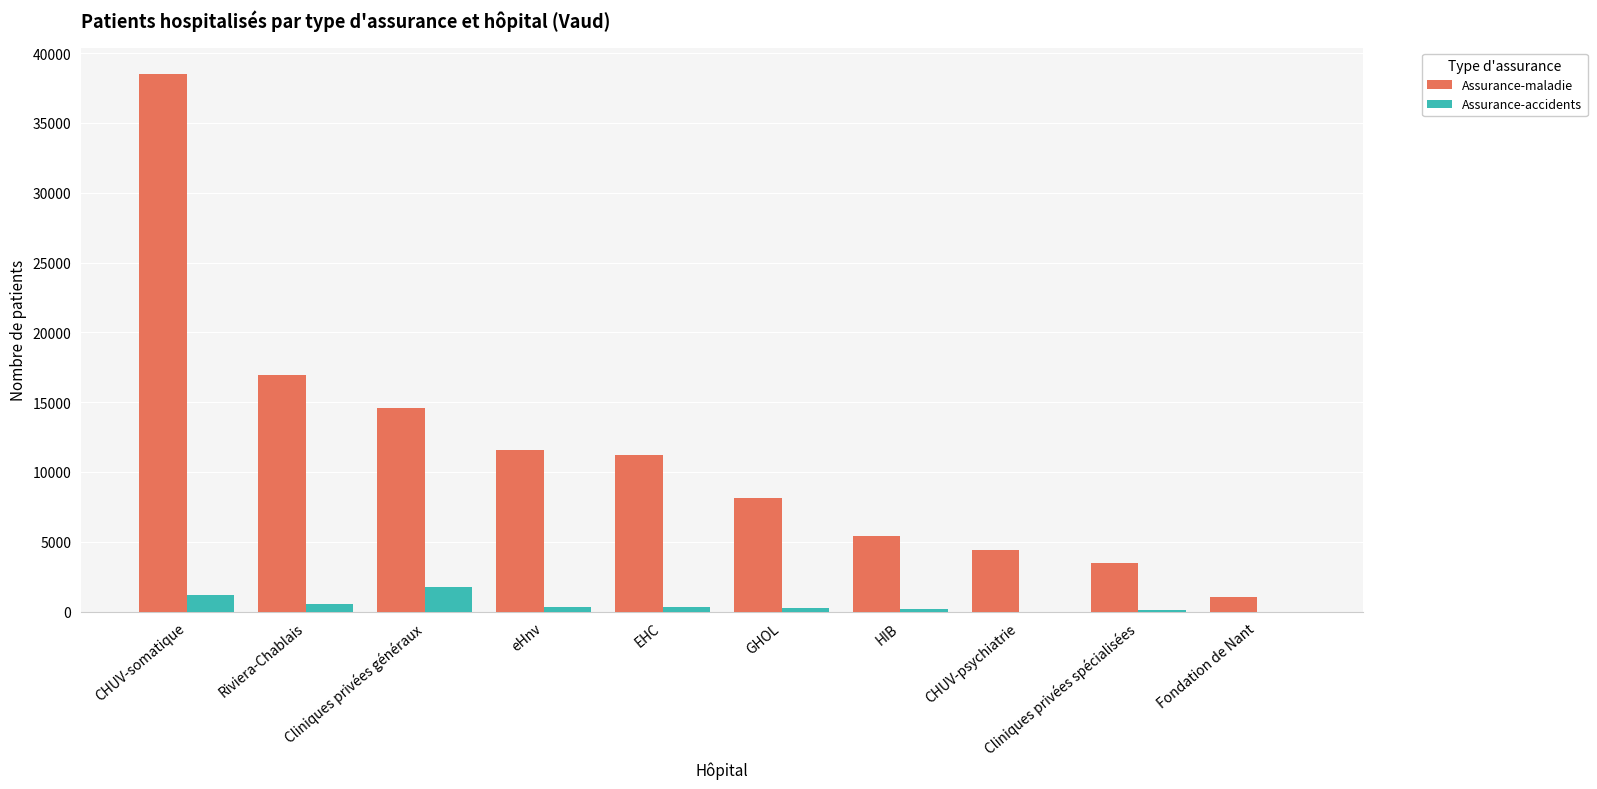

At which category is the sum across all series the highest?

CHUV-somatique